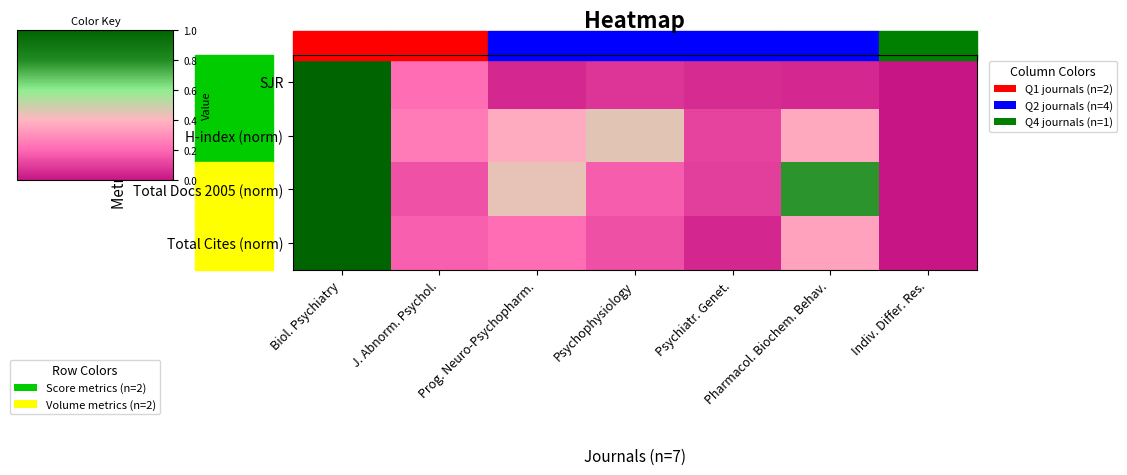

Which series changed the most between Biol. Psychiatry and Prog. Neuro-Psychopharm.?

SJR